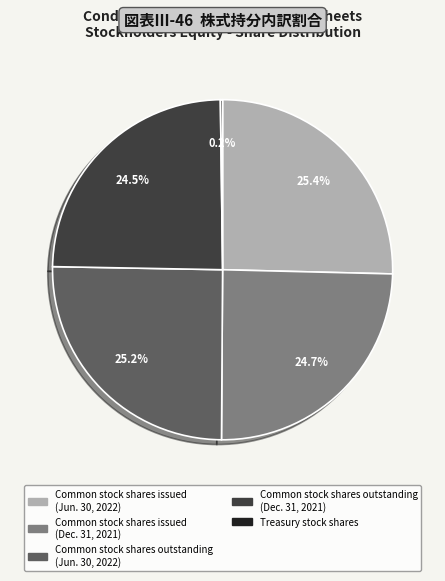

What is the ratio of the value at Common stock shares issued (Dec. 31, 2021) to the value at Common stock shares issued (Jun. 30, 2022)?

1.0